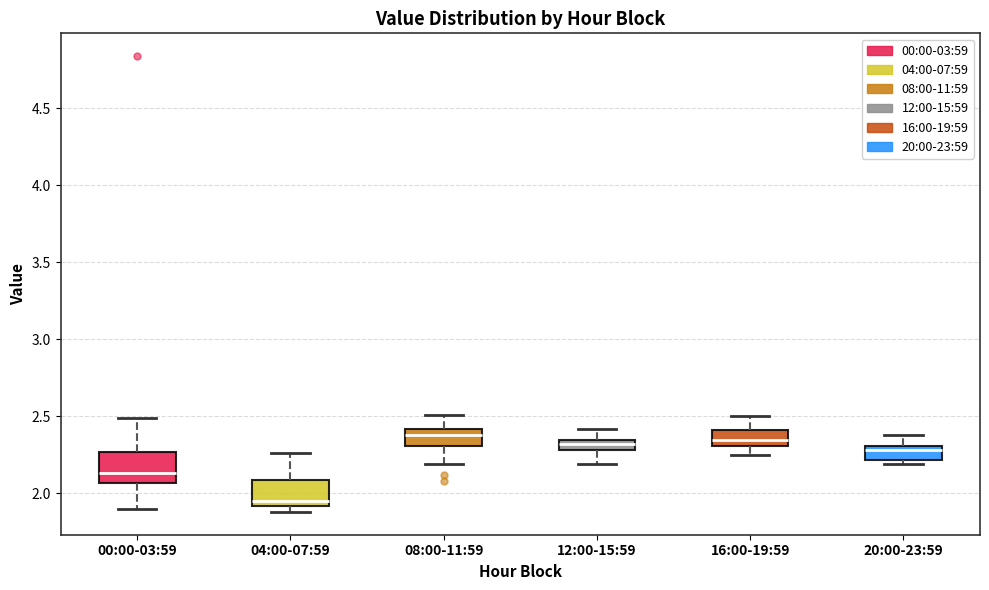

Which box has the lowest median line?

04:00-07:59